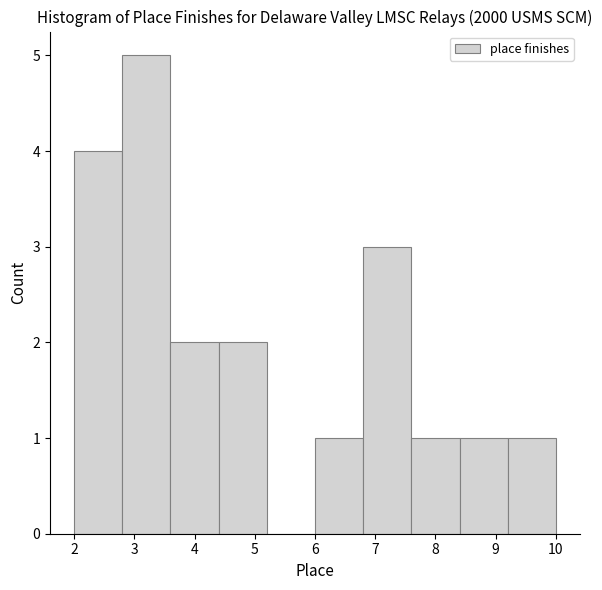

Over which range of the x-axis is the bar tallest?

2.8 to 3.6